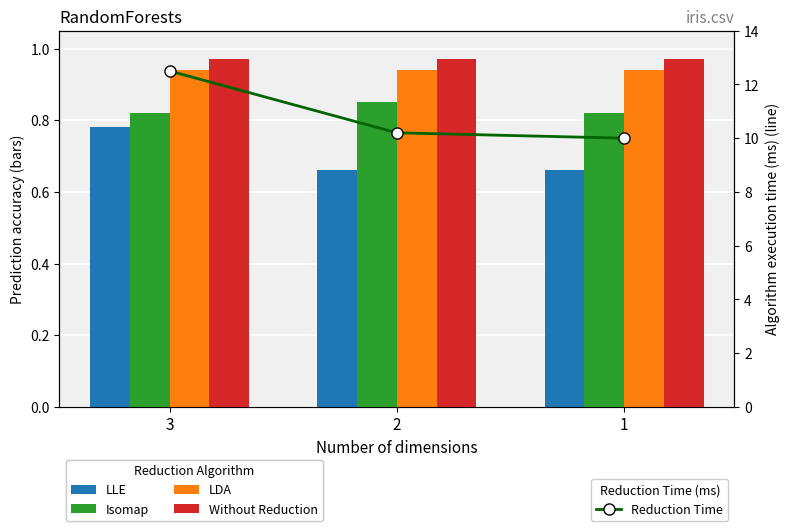

Are the bars grouped side by side (vs. stacked)?

Yes